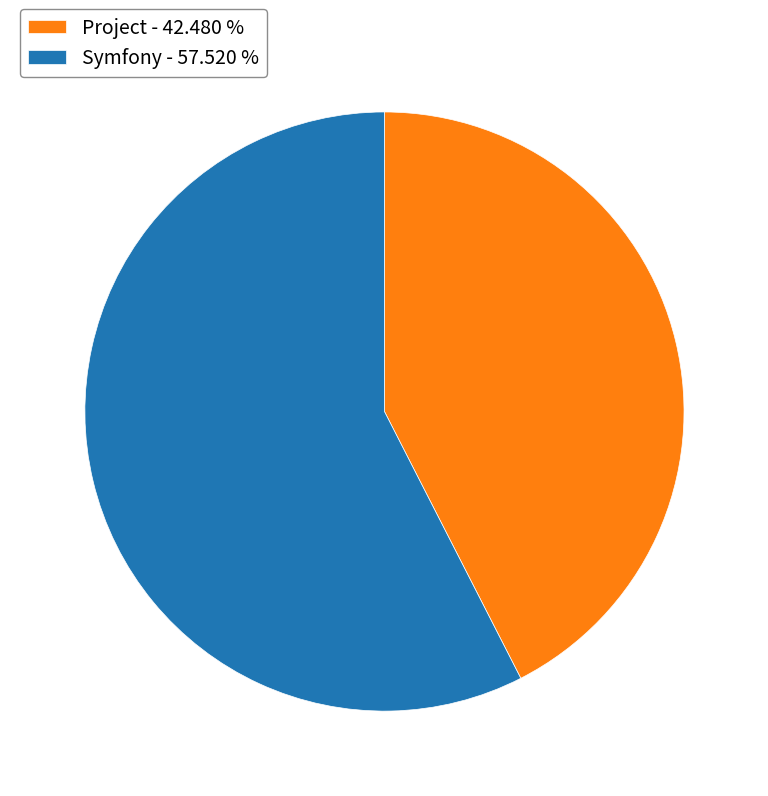

Count the number of slices in the pie.

2